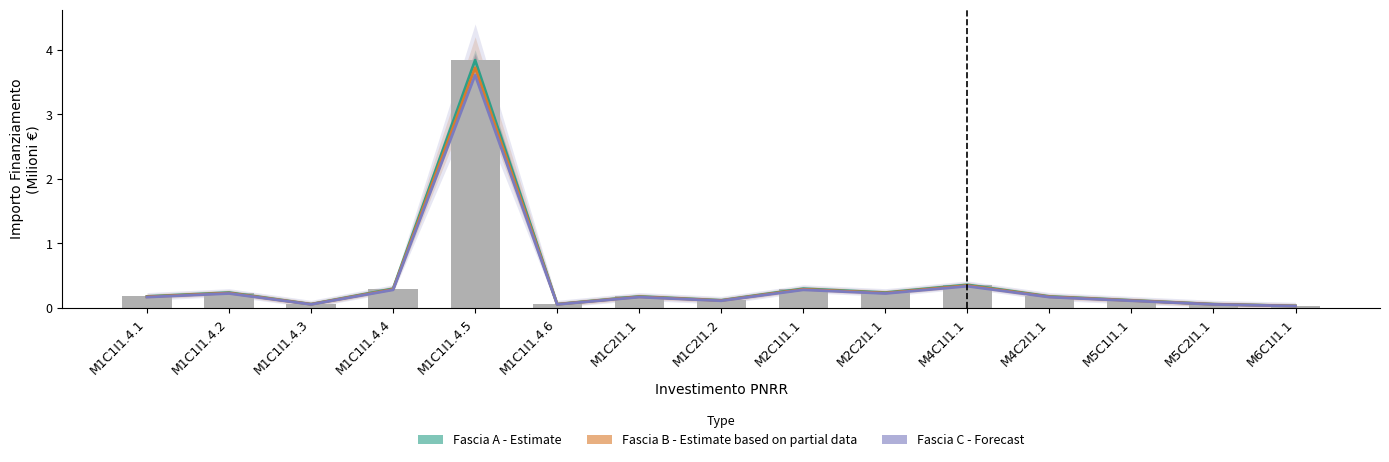

Which series has the largest total across all categories?

Fascia A (Estimate)